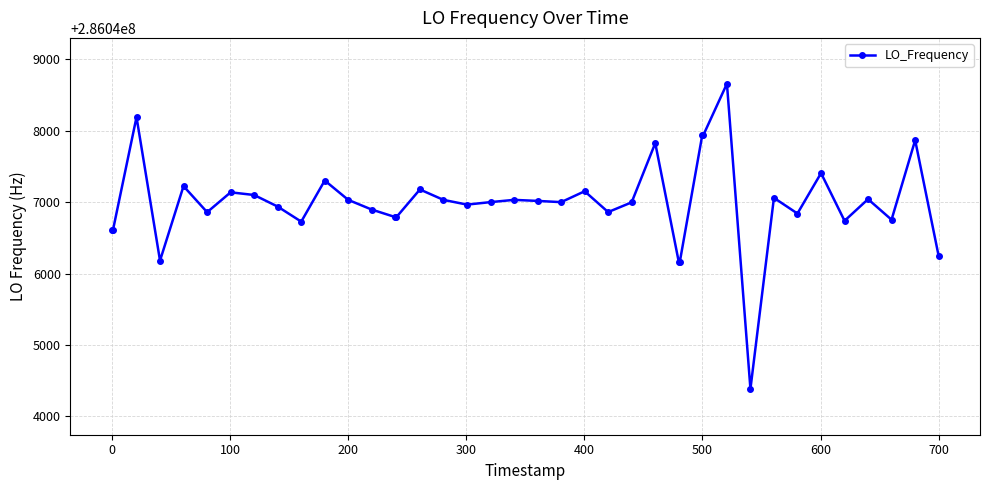

What is the value of the 4th point from the left?

286046181.5